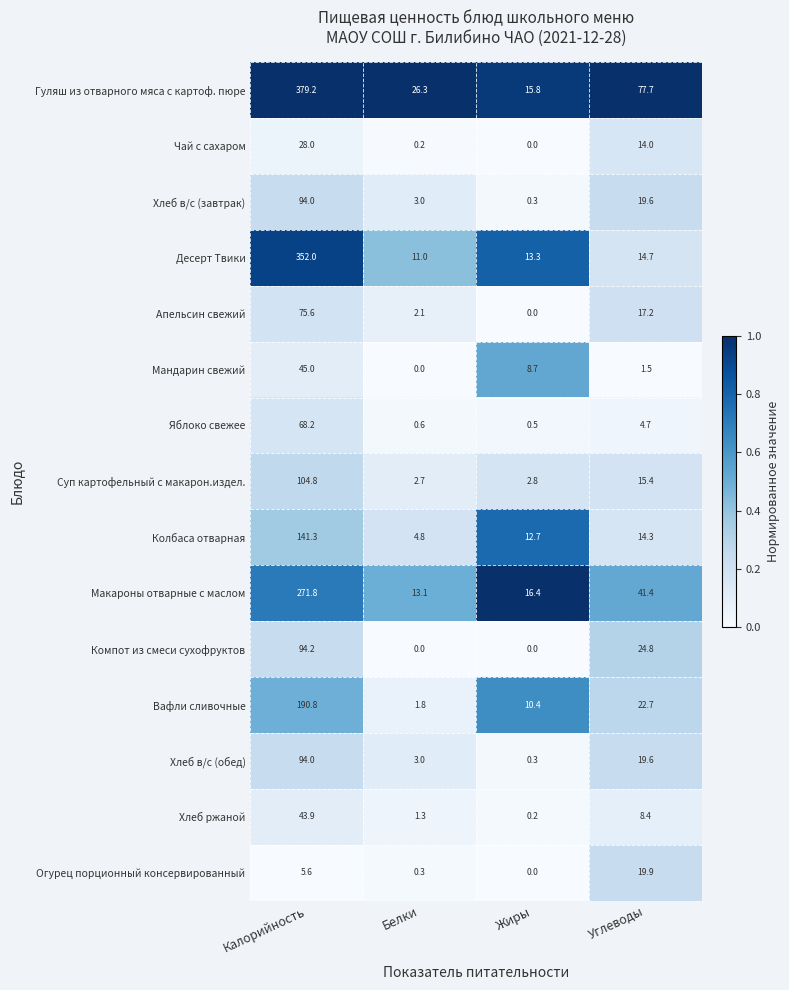

At which label does Апельсин свежий first exceed 17?

Калорийность